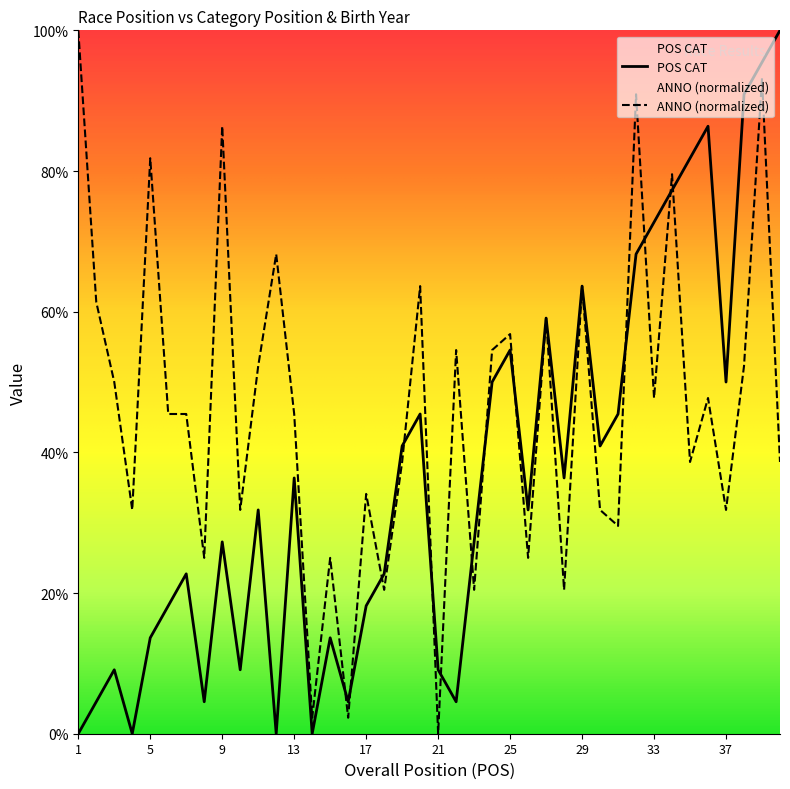

Which category has the highest value in the POS CAT series?

40